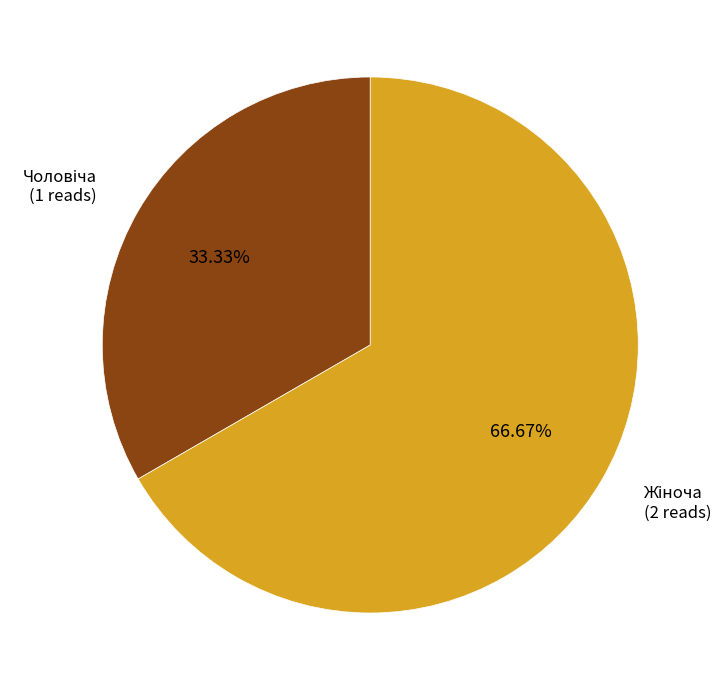

Does any single category account for the majority?

Yes